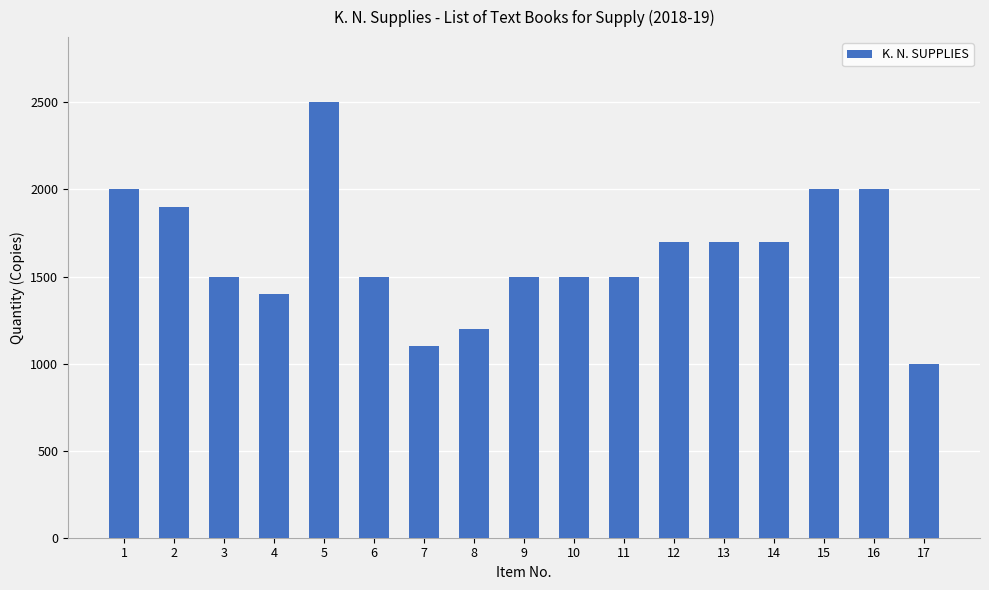

What is the change in value from 1 to 12?

-300